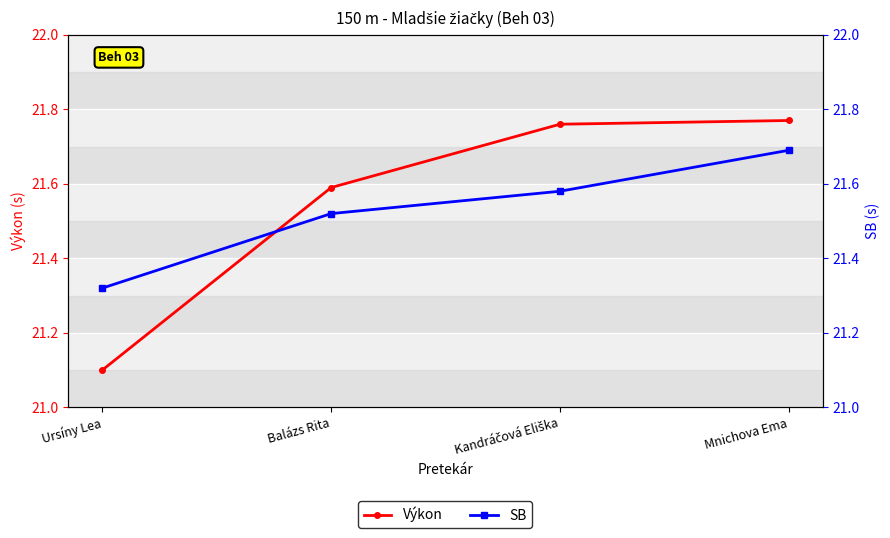

List the series in order of their overall mean, lowest first.

SB, Výkon